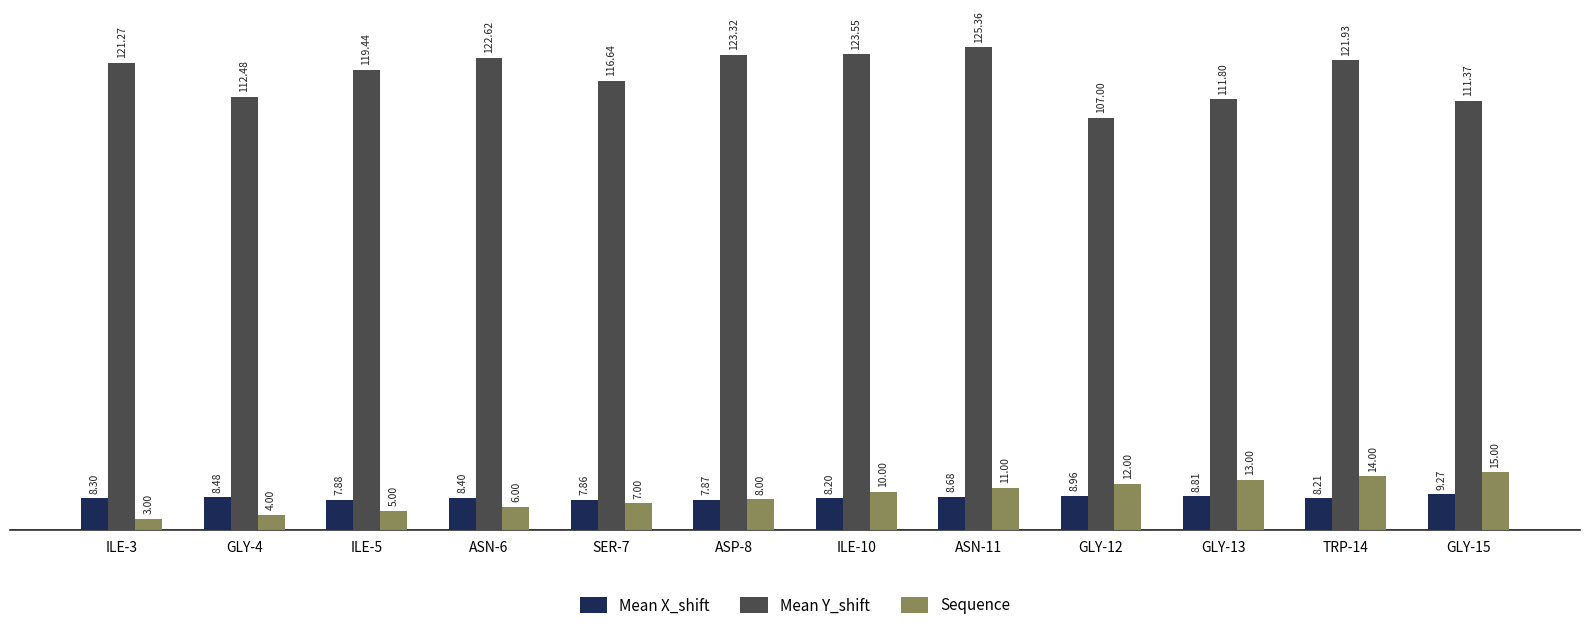

Which series changed the most between ASN-6 and GLY-12?

Mean Y_shift